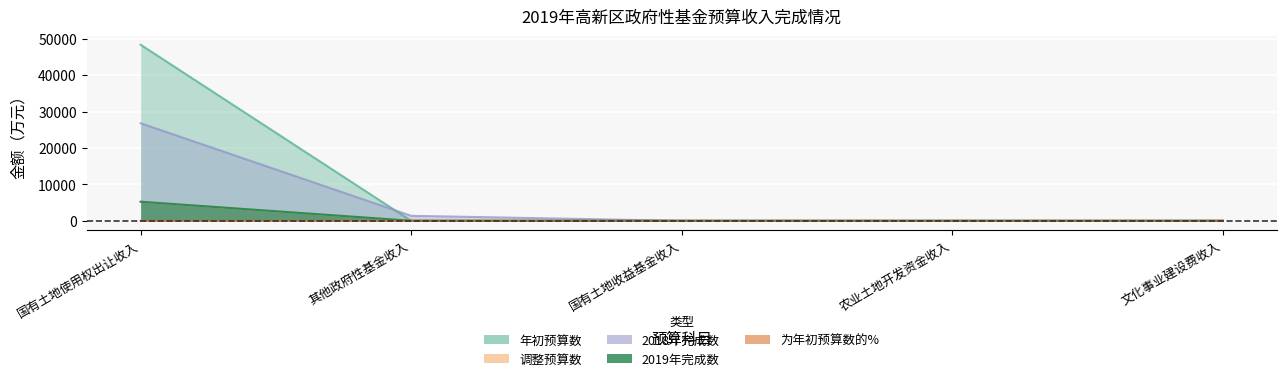

What position from the left is 国有土地使用权出让收入?

1